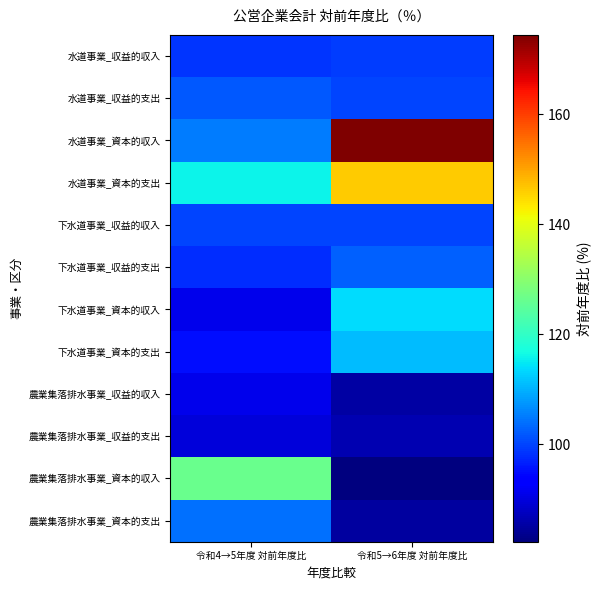

Rank the series by their maximum value, from highest to lowest.

水道事業_資本的収入, 水道事業_資本的支出, 農業集落排水事業_資本的収入, 下水道事業_資本的収入, 下水道事業_資本的支出, 農業集落排水事業_資本的支出, 下水道事業_収益的支出, 水道事業_収益的支出, 下水道事業_収益的収入, 水道事業_収益的収入, 農業集落排水事業_収益的収入, 農業集落排水事業_収益的支出